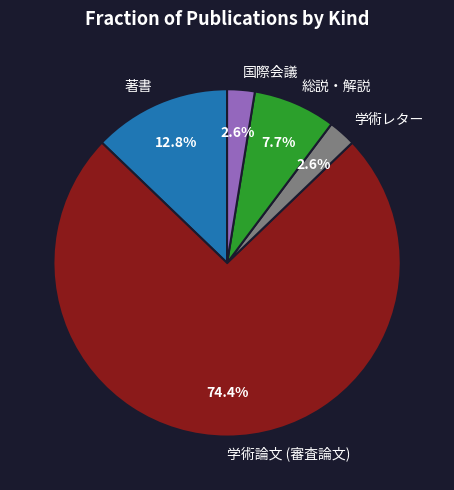

How many segments does this pie chart have?

5